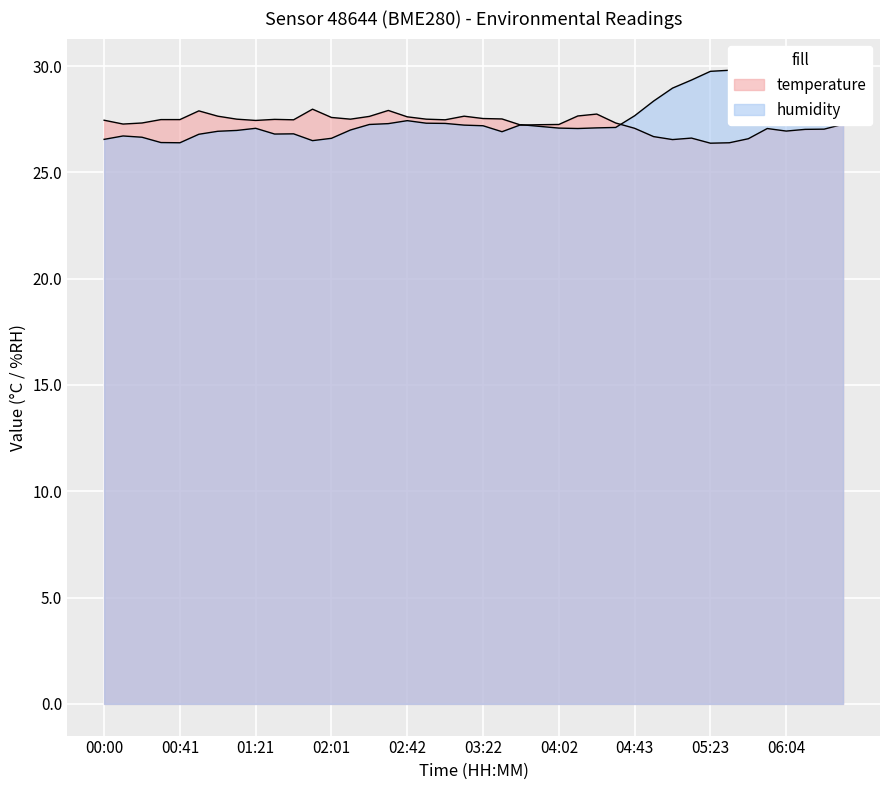

At how many categories does at least one series exceed 27?

40